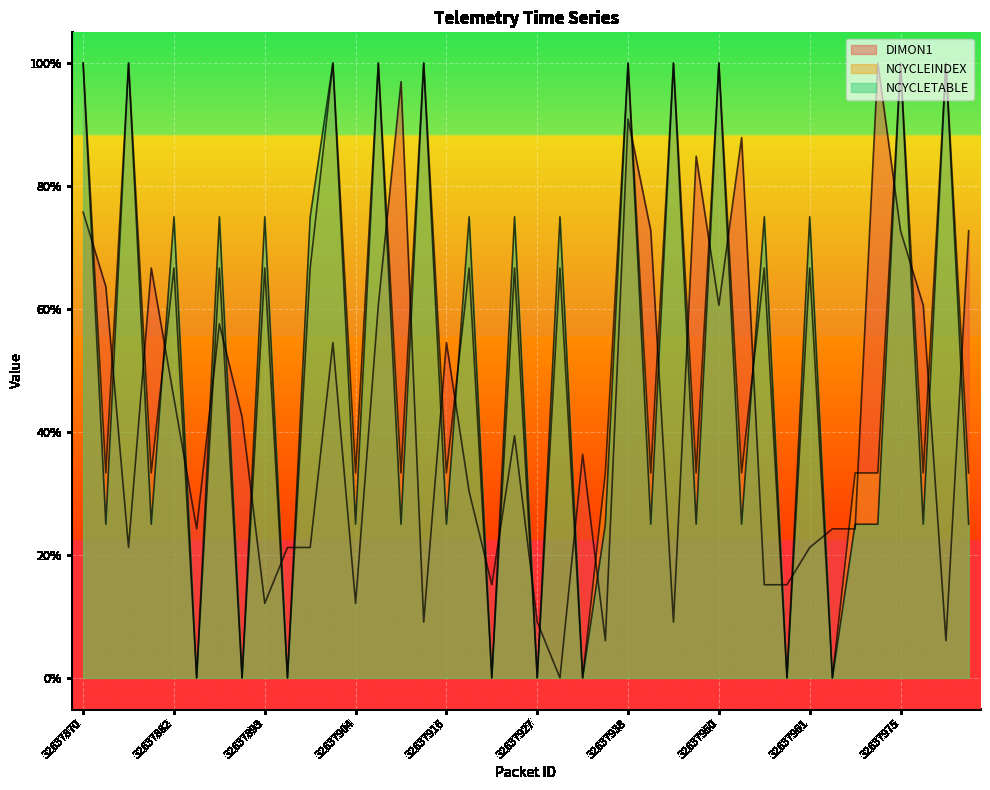

How many positive values does the DIMON1 series have?

39